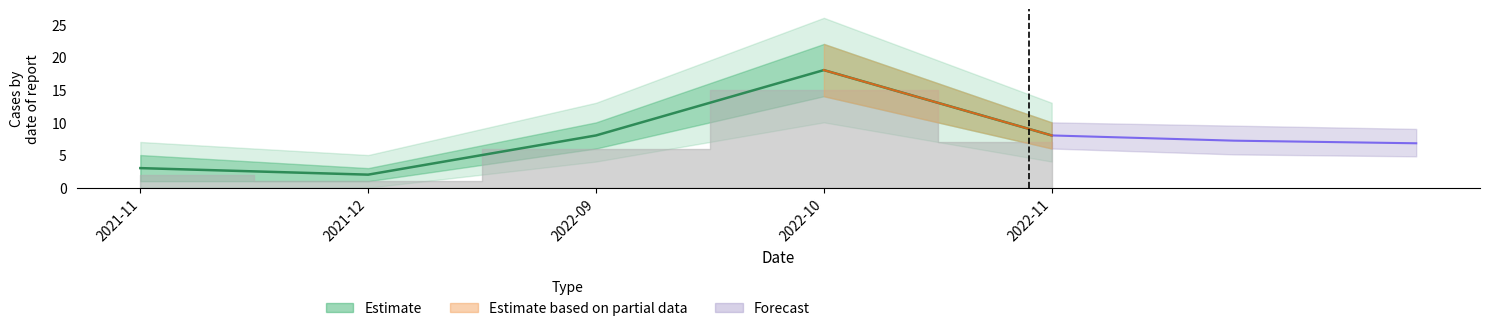

True or false: Estimate_mid and Estimate_outer_high cross at least once.

False